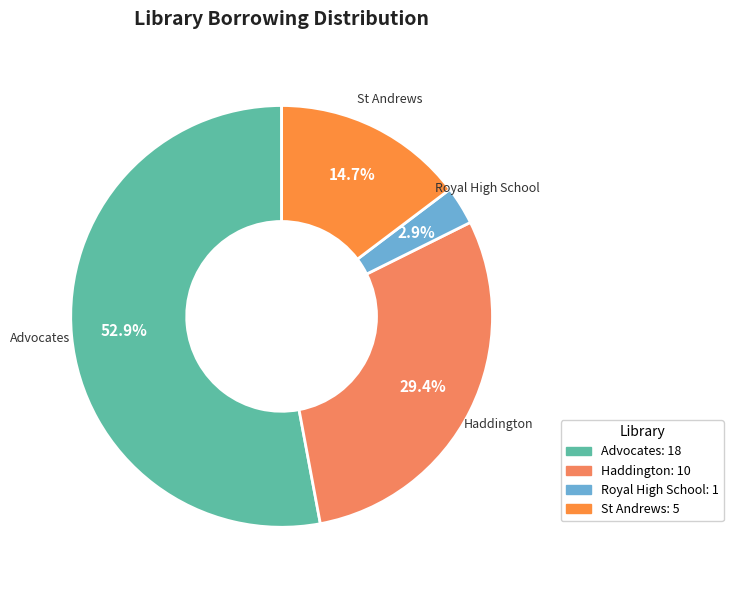

How many slices are in this pie chart?

4